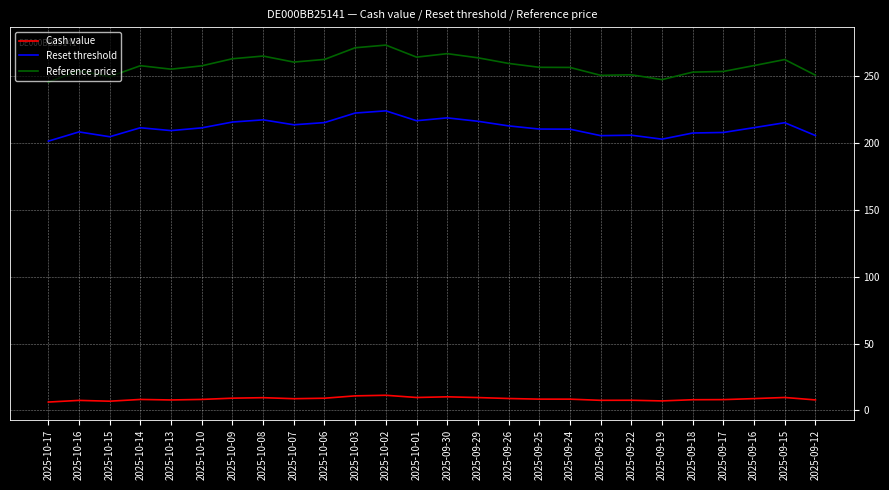

True or false: Cash value and Reset threshold intersect in this chart.

False